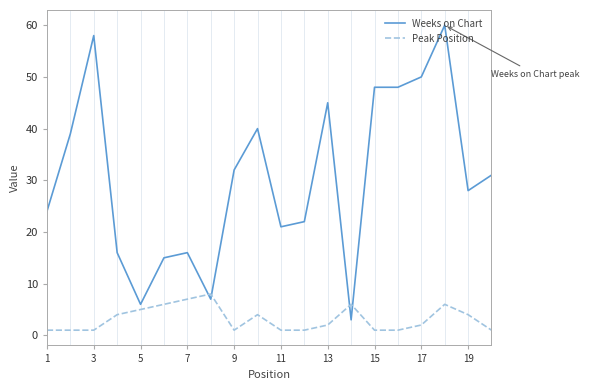

Rank the series by their maximum value, from lowest to highest.

Peak Position, Weeks on Chart